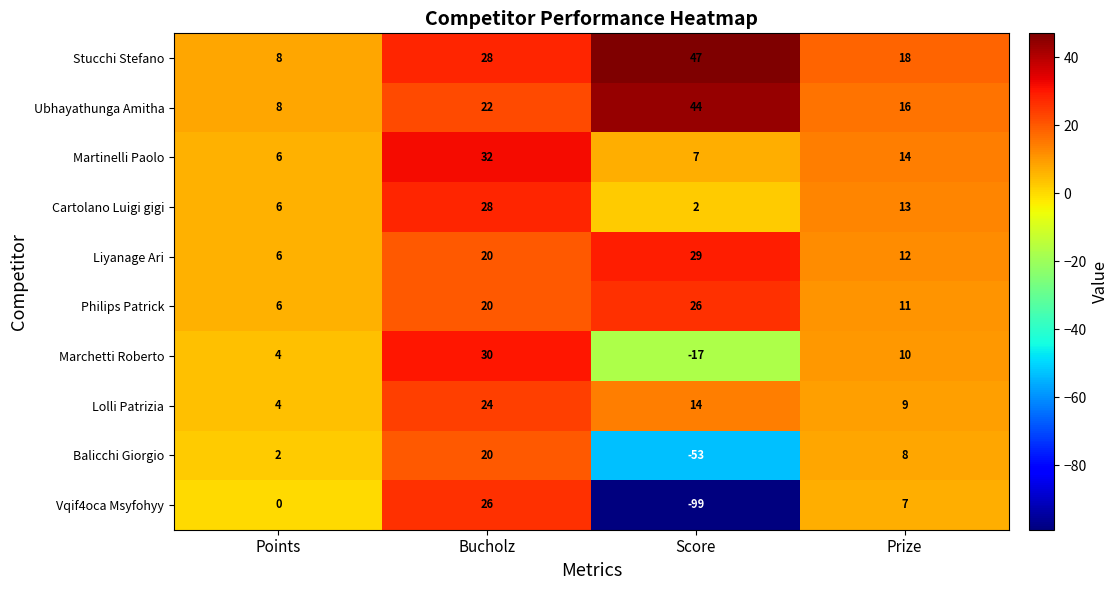

At which category does the chart reach its peak across all series?

Score